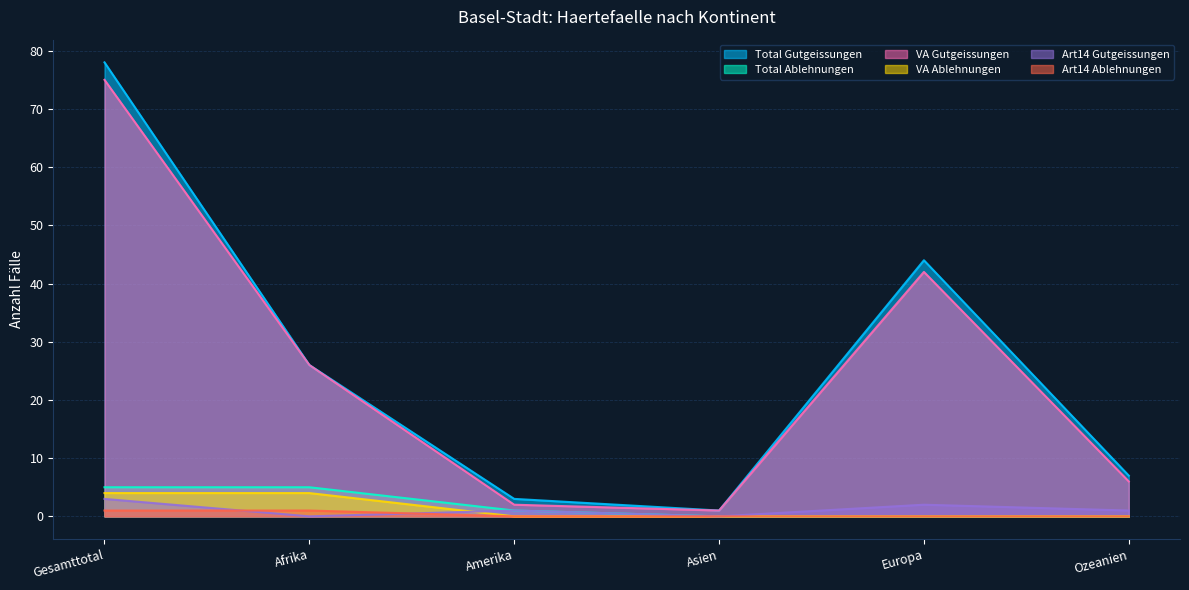

What is the difference between the second highest and second lowest values in the VA Gutgeissungen series?

40